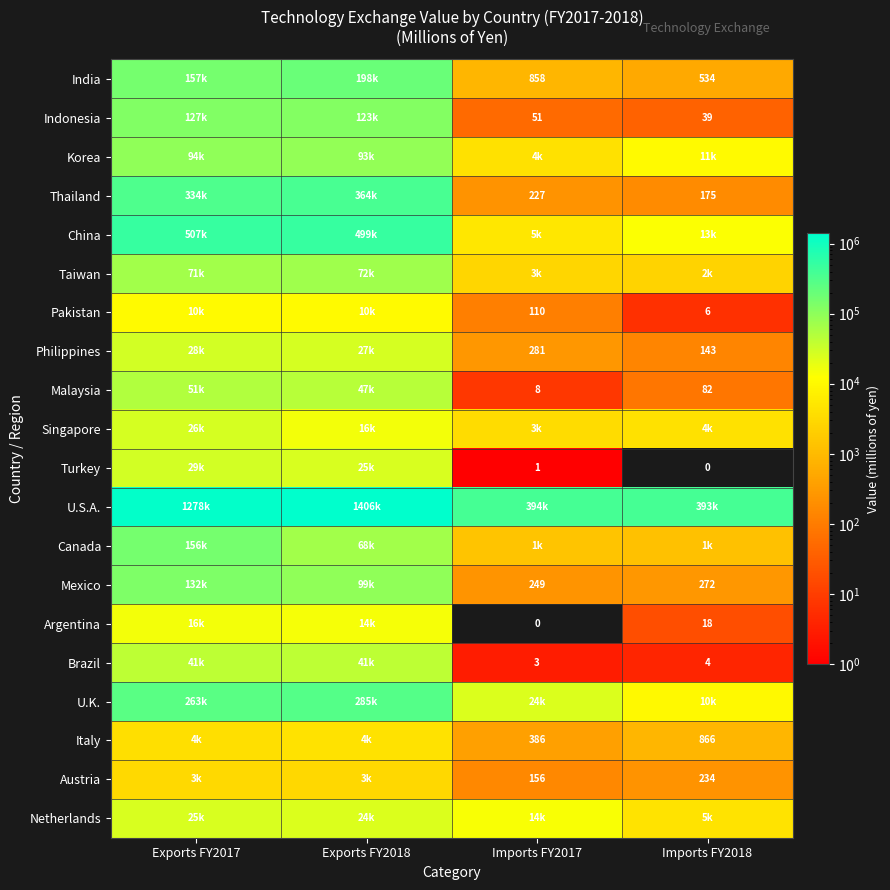

Is the value of Mexico at Imports FY2017 greater than the value of Thailand at Imports FY2018?

Yes